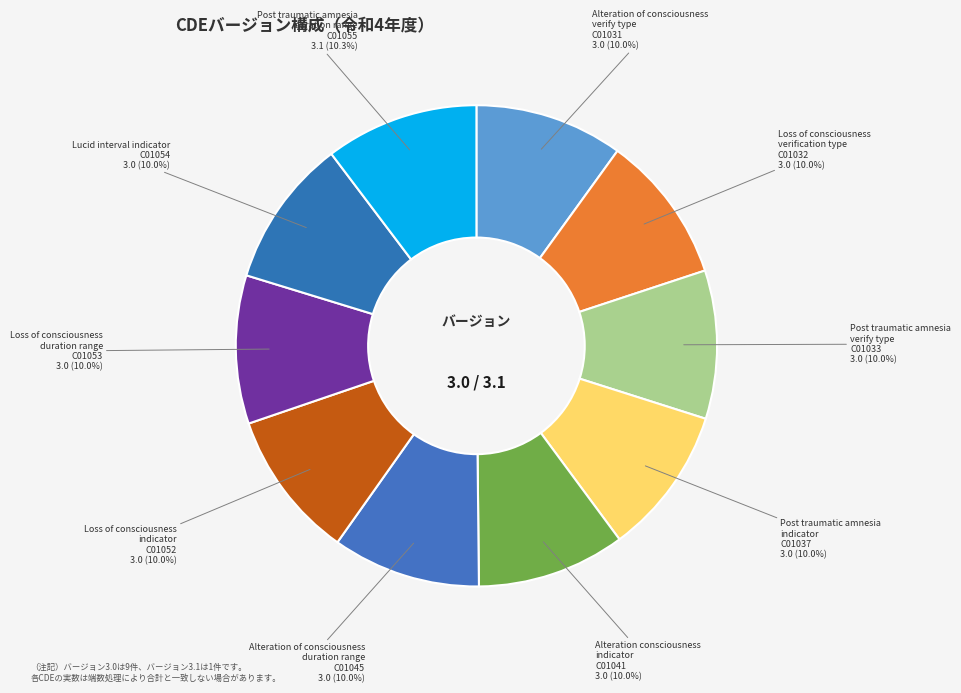

How many slices are in this pie chart?

10